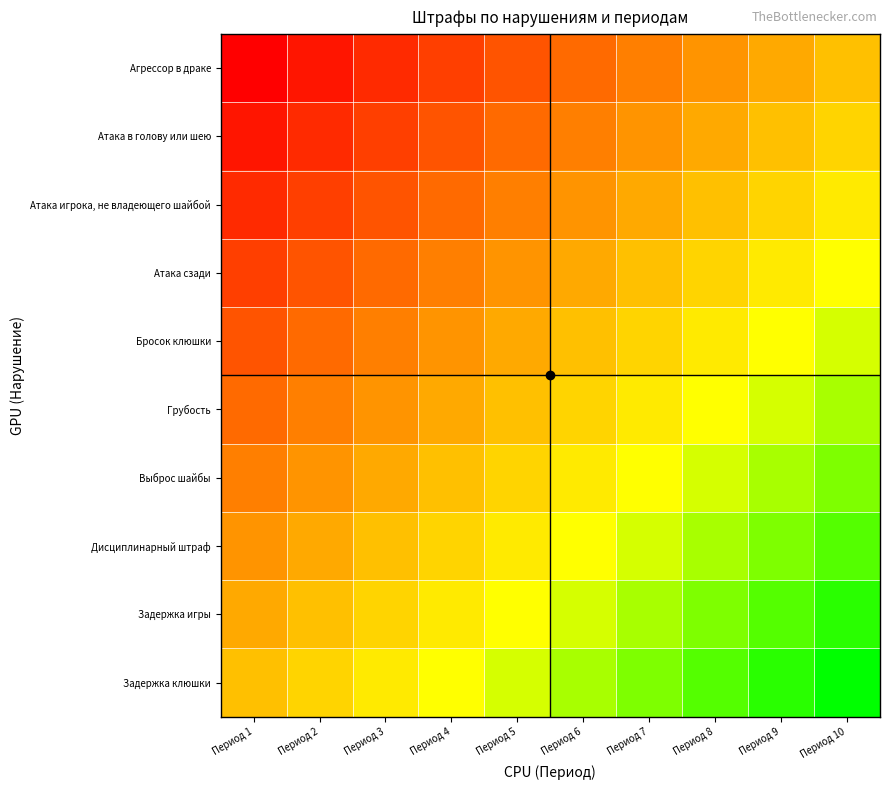

At which category does the chart reach its minimum across all series?

Период 1